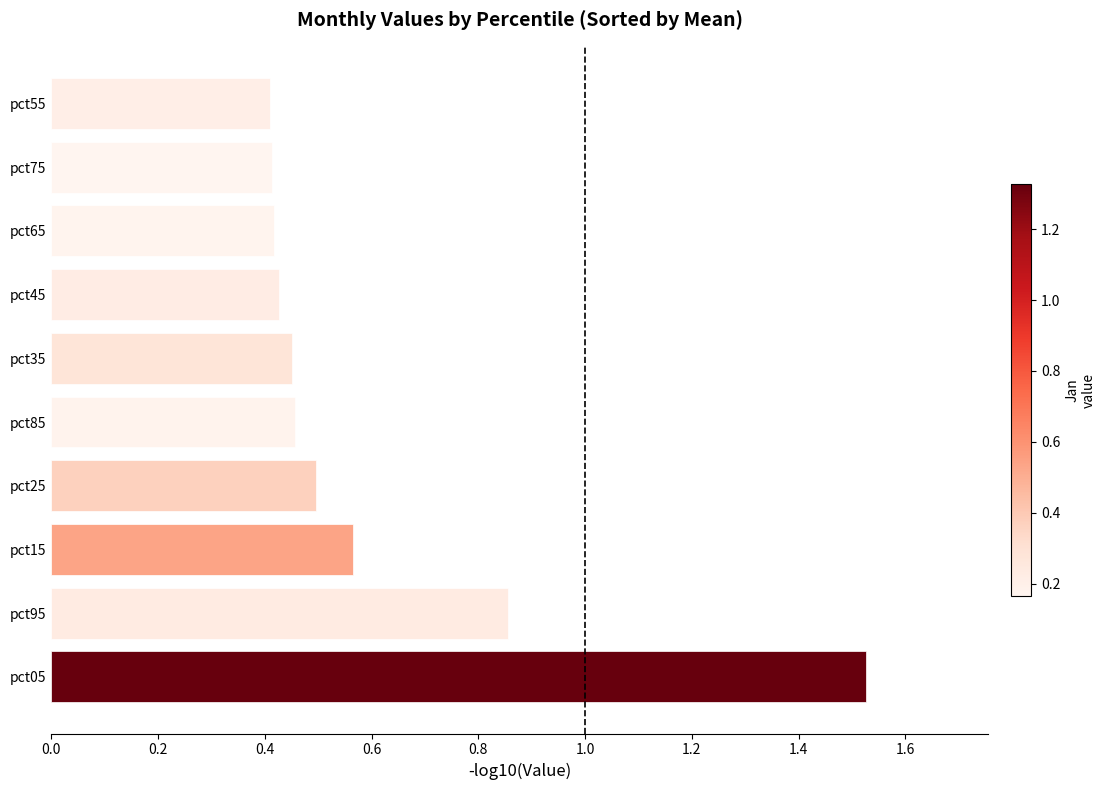

Are the bars horizontal?

Yes